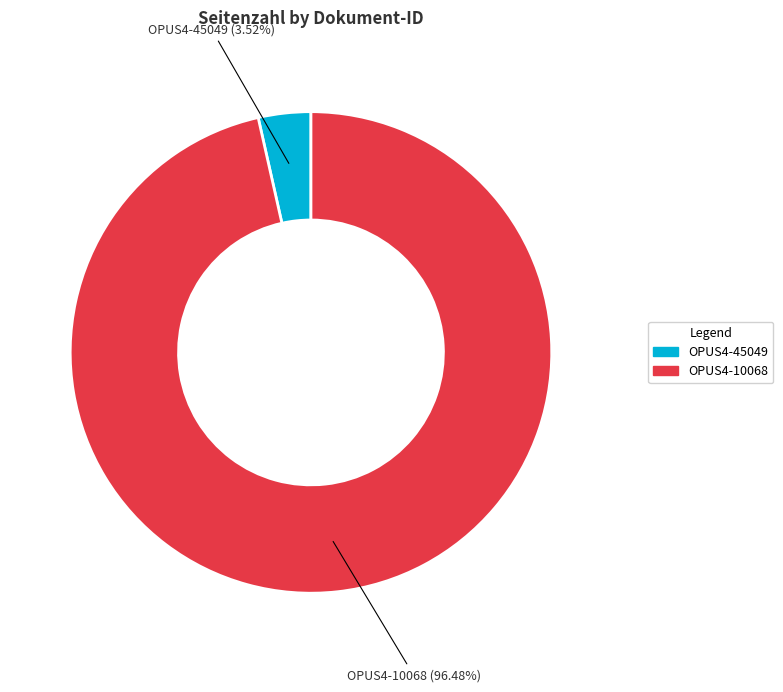

Which slice is the smallest?

OPUS4-45049